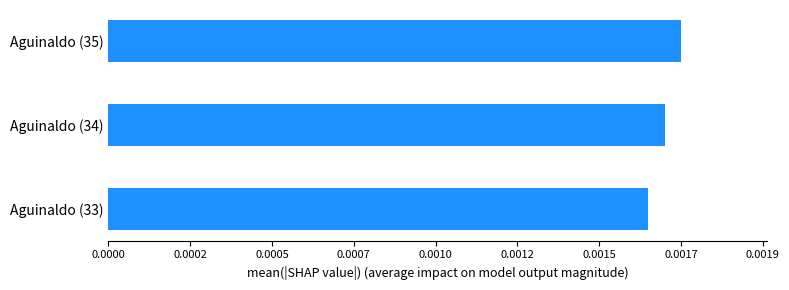

Does the chart contain any negative values?

No